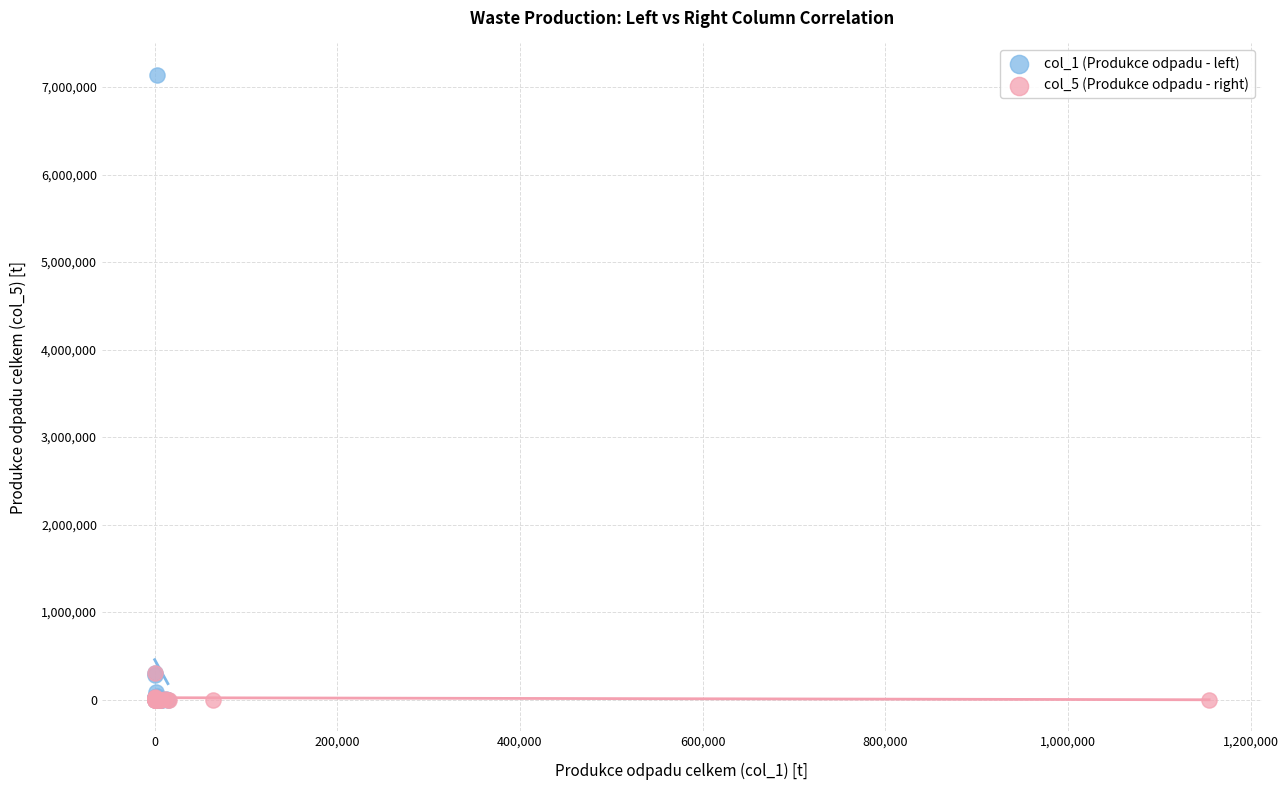

Which series has the widest spread of Y values?

col_1 (Produkce odpadu - left)